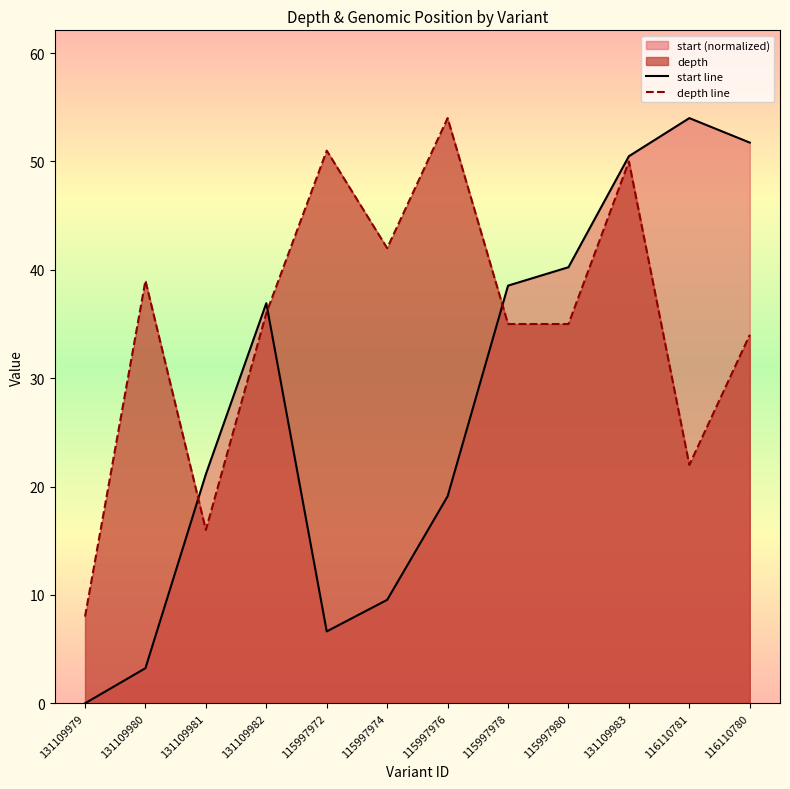

At which label is depth line closest to 31?

116110780